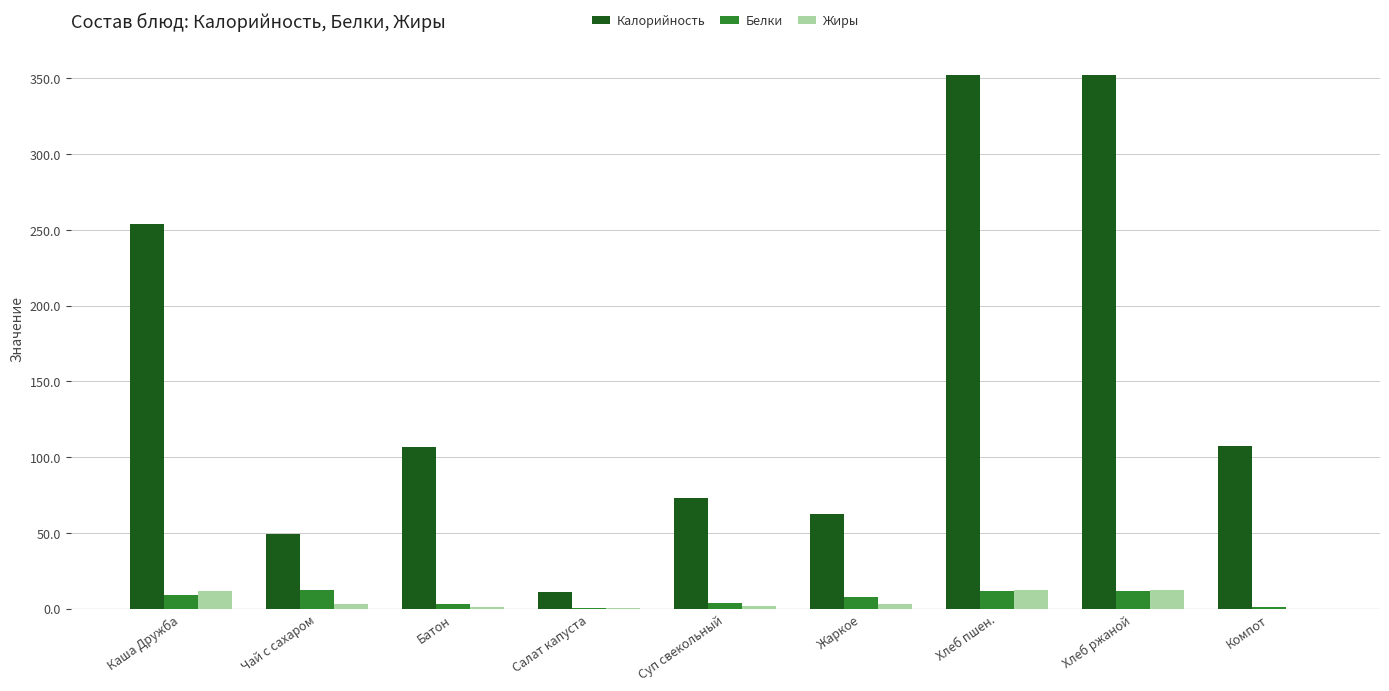

Between Чай с сахаром and Хлеб пшен., which series saw the biggest shift?

Калорийность